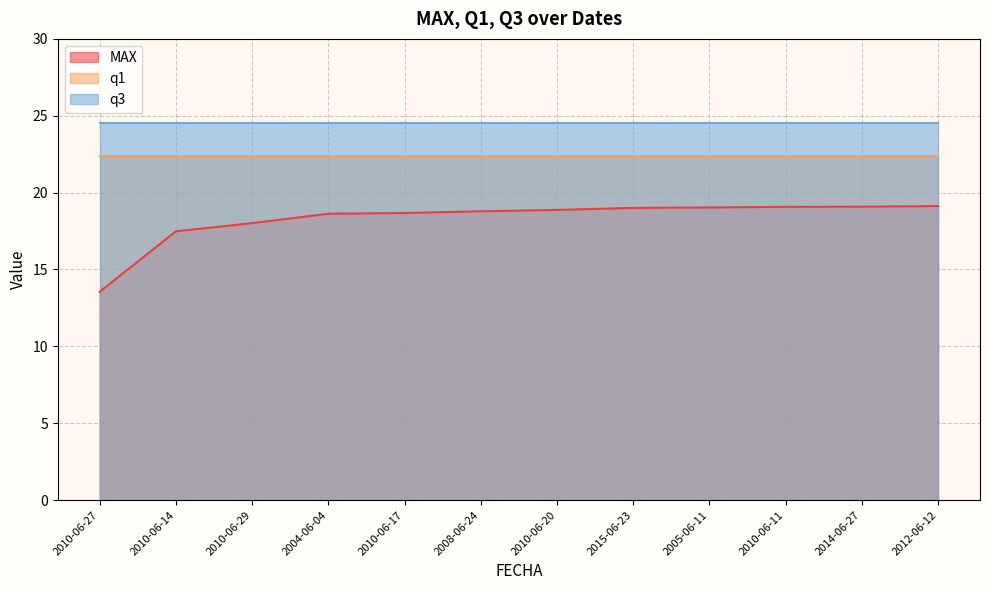

Between 2005-06-11 and 2004-06-04, which is larger?

2005-06-11